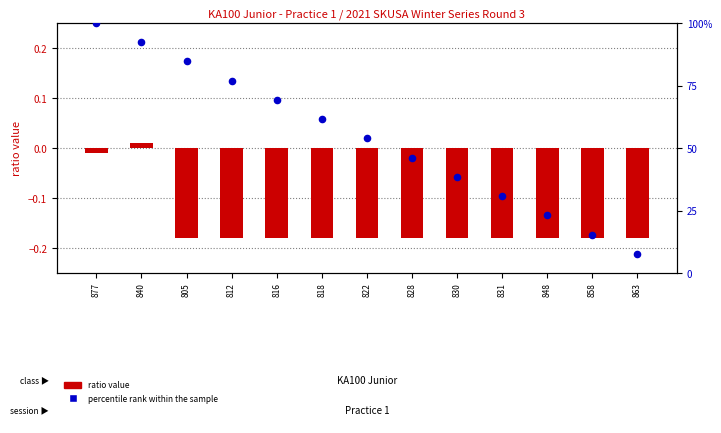

At how many categories does at least one series exceed 73?

4